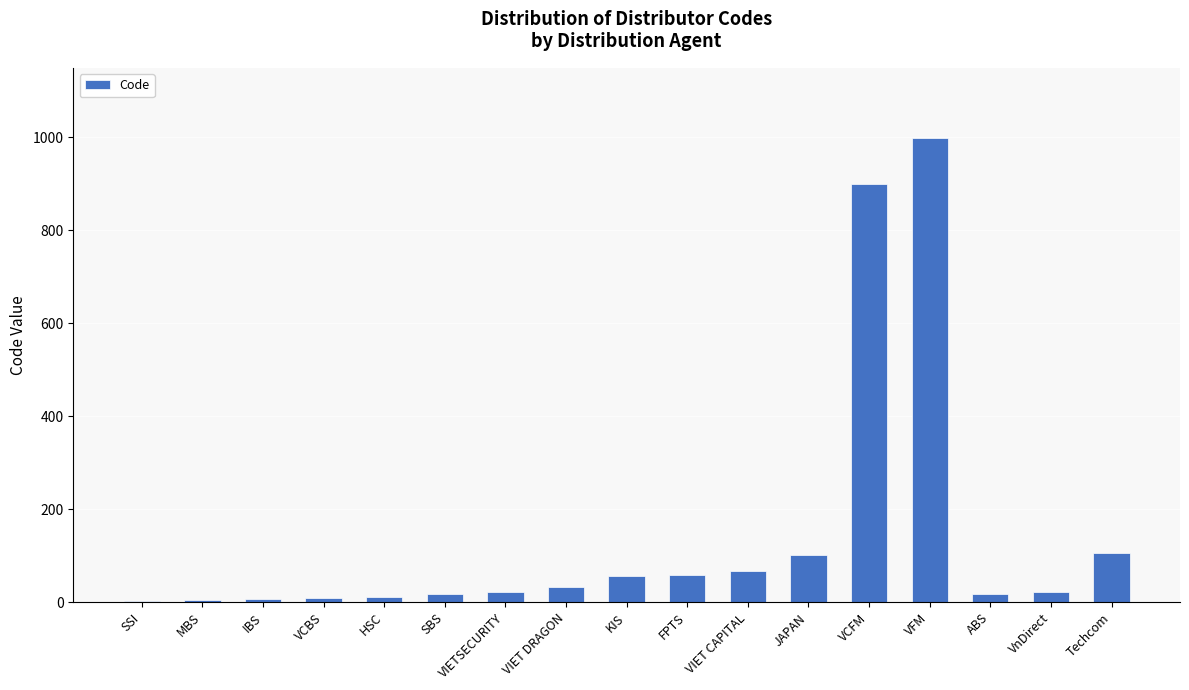

True or false: the data shows 9 at VCBS.

True